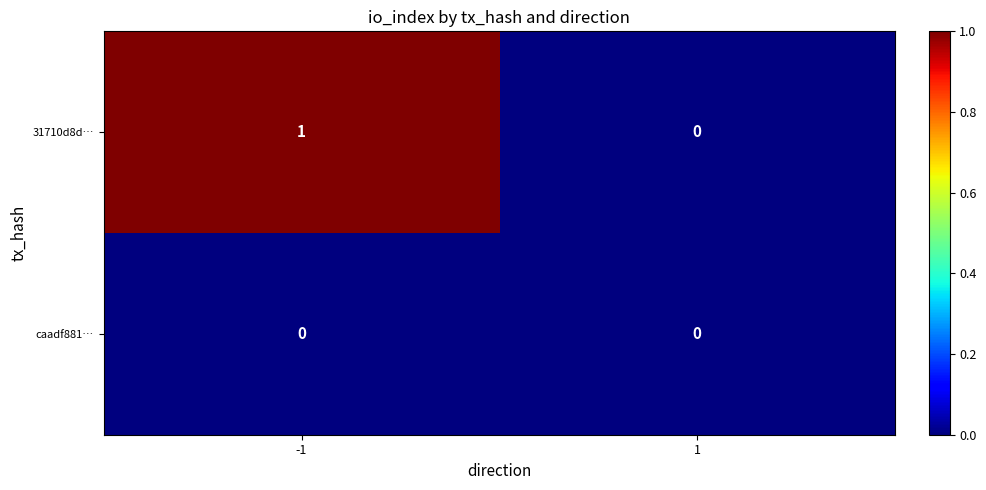

The value of caadf881… at -1 is 0. True or false?

True